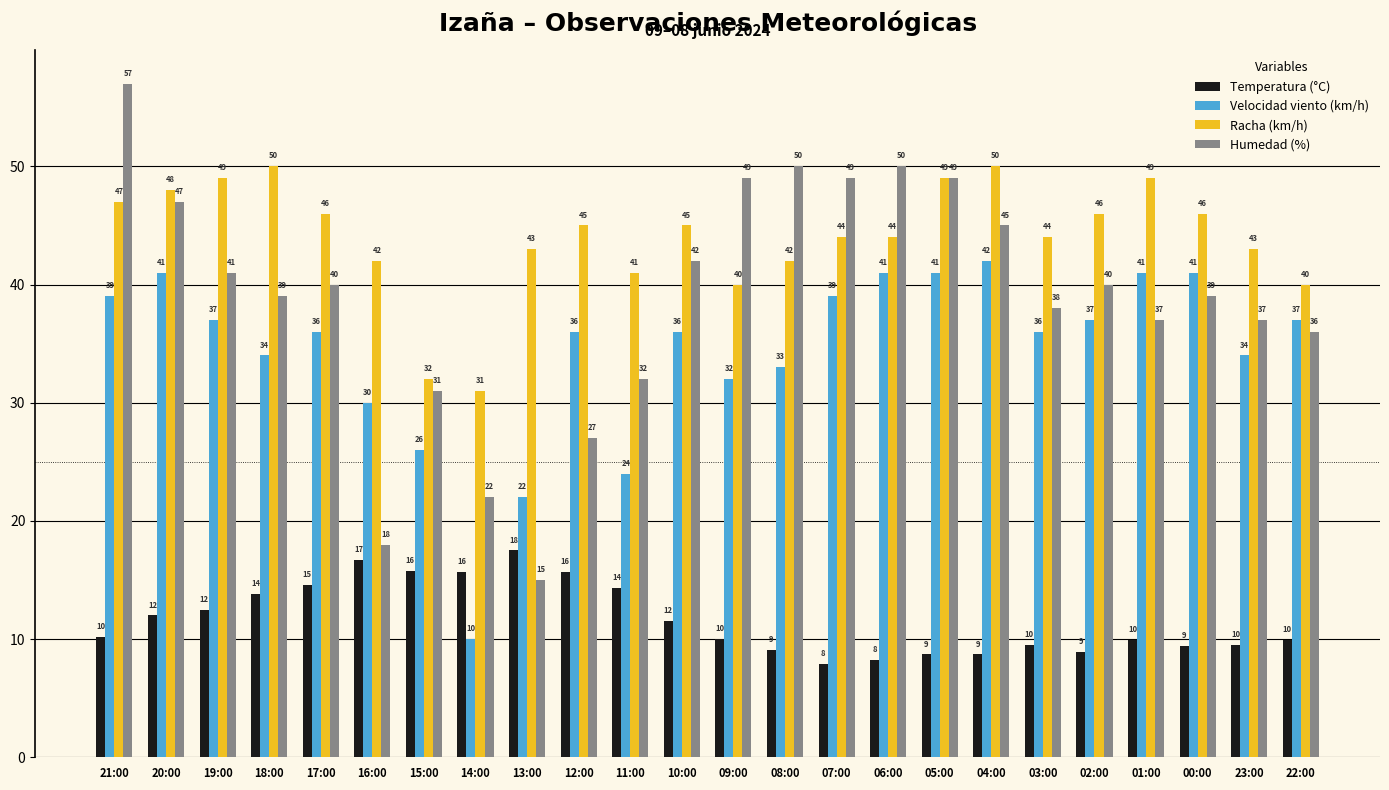

What is the minimum value for Velocidad viento (km/h)?

10.0